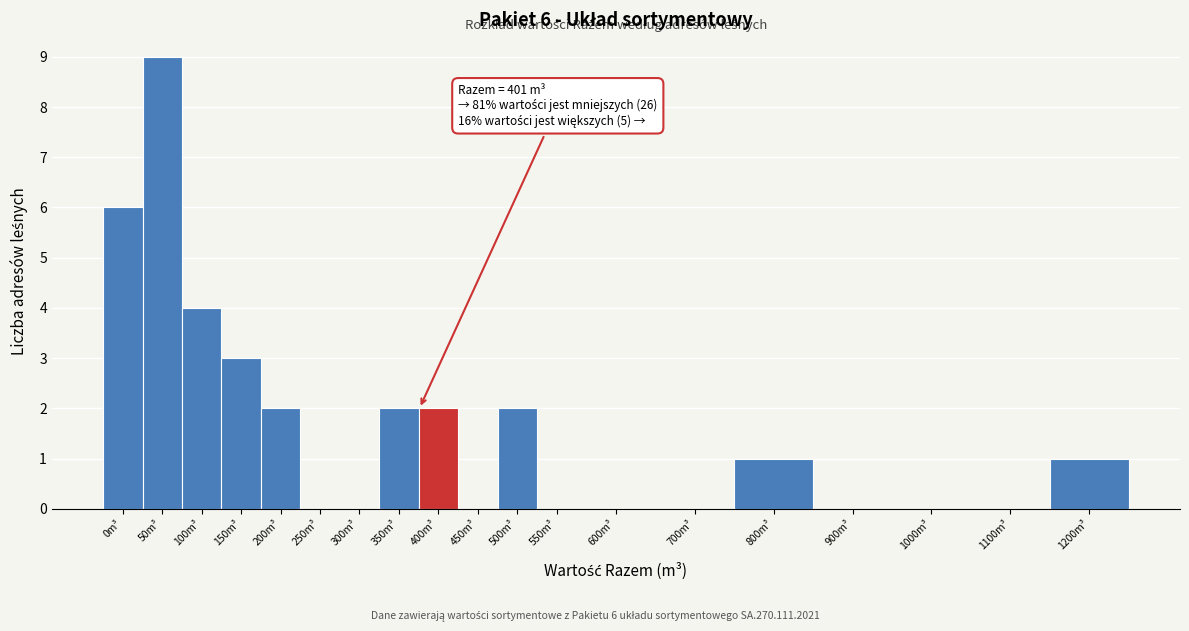

Reading left to right, transcribe all the data shown in this chart.

0m³=6	50m³=9	100m³=4	150m³=3	200m³=2	250m³=0	300m³=0	350m³=2	400m³=2	450m³=0	500m³=2	550m³=0	600m³=0	700m³=0	800m³=1	900m³=0	1000m³=0	1100m³=0	1200m³=1